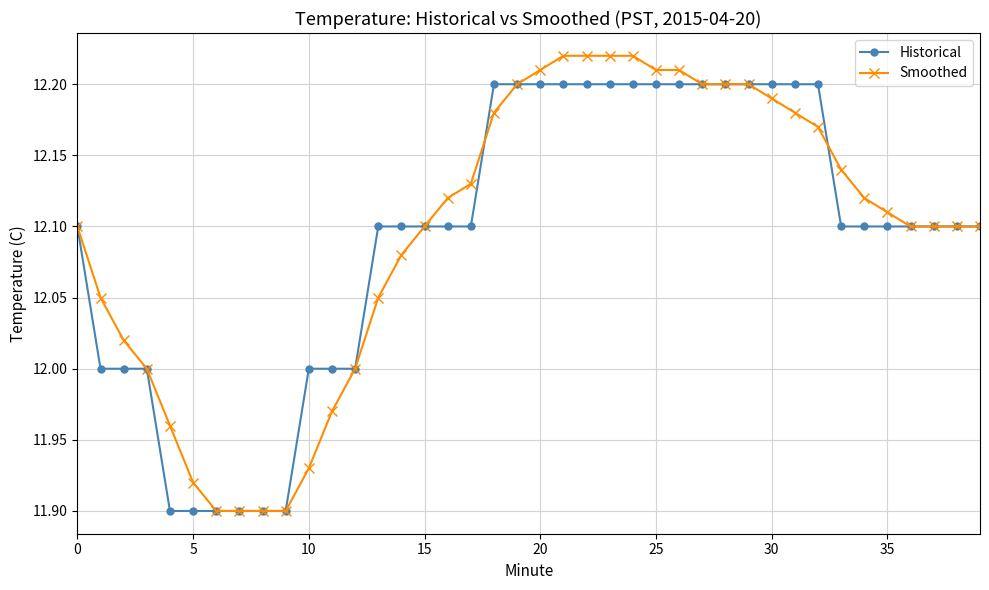

Does the chart display data point markers on the line(s)?

Yes